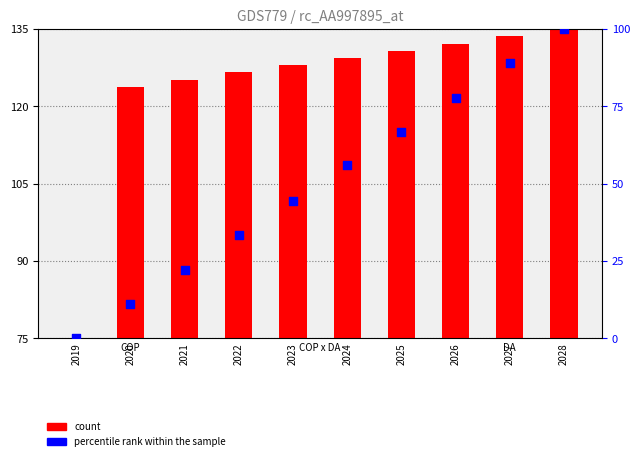

Which series has the widest spread of Y values?

percentile rank within the sample